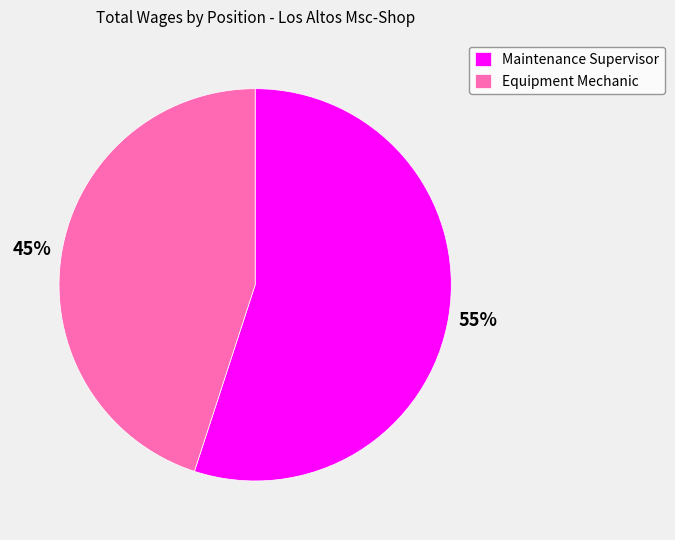

Which slice represents more than half of the pie?

Maintenance Supervisor